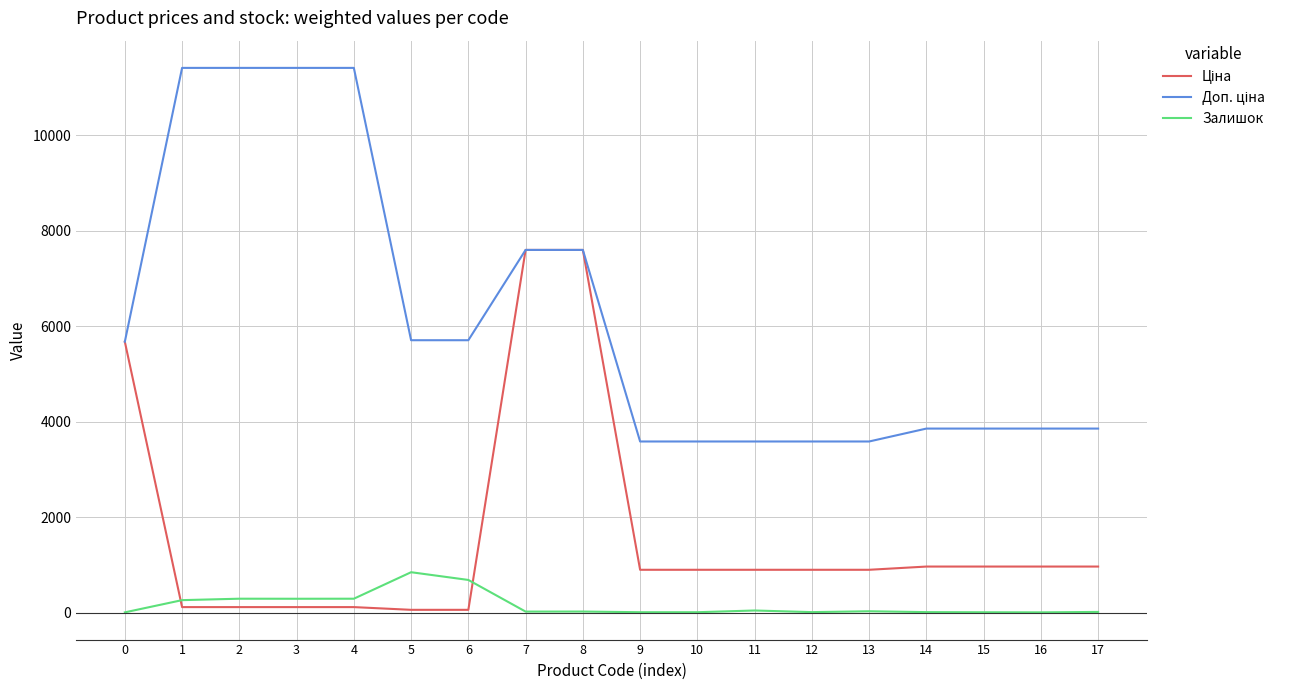

What is the highest value of the Залишок series?

845.0